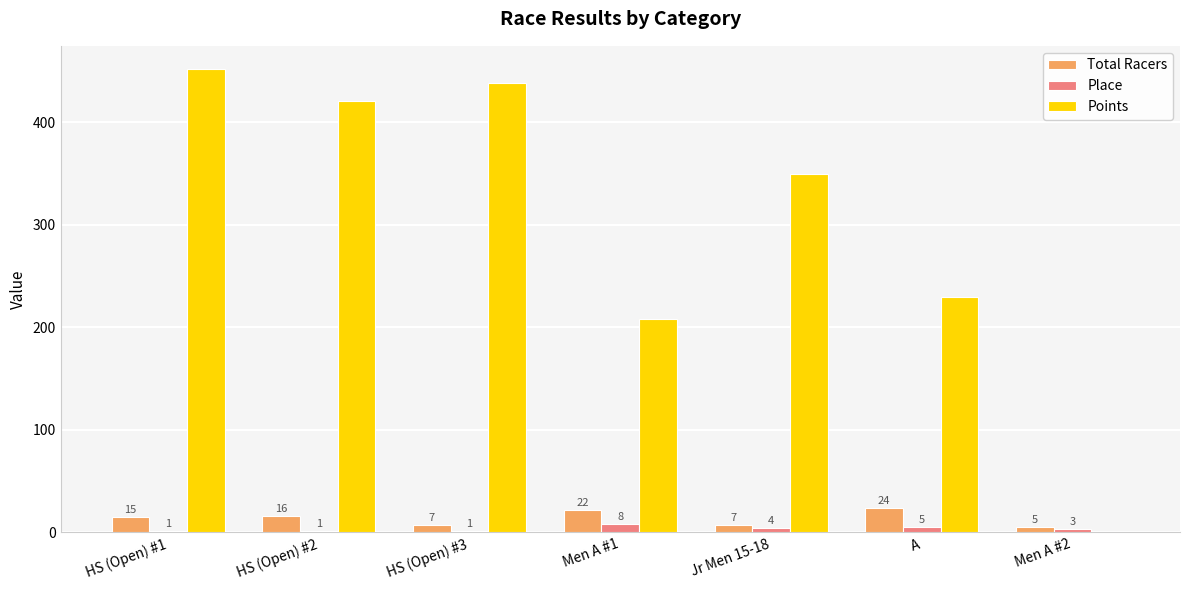

Is it true that Points equals 0.0 at Men A #2?

True